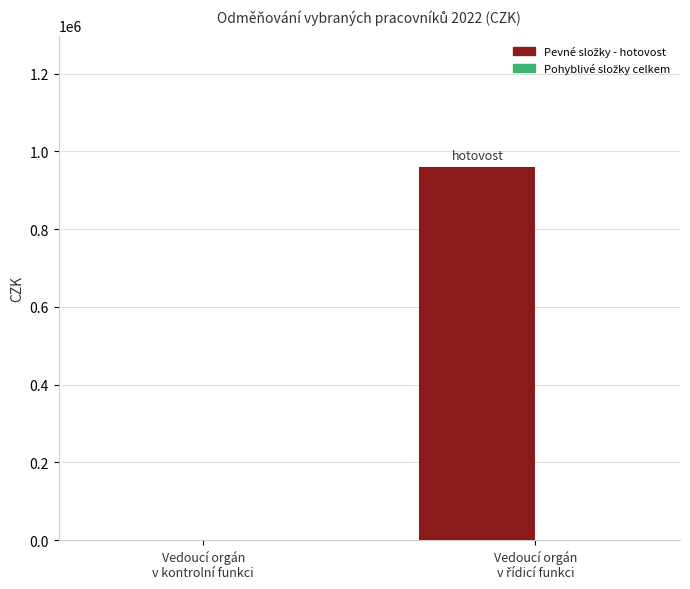

What is the sum of all values?

960000